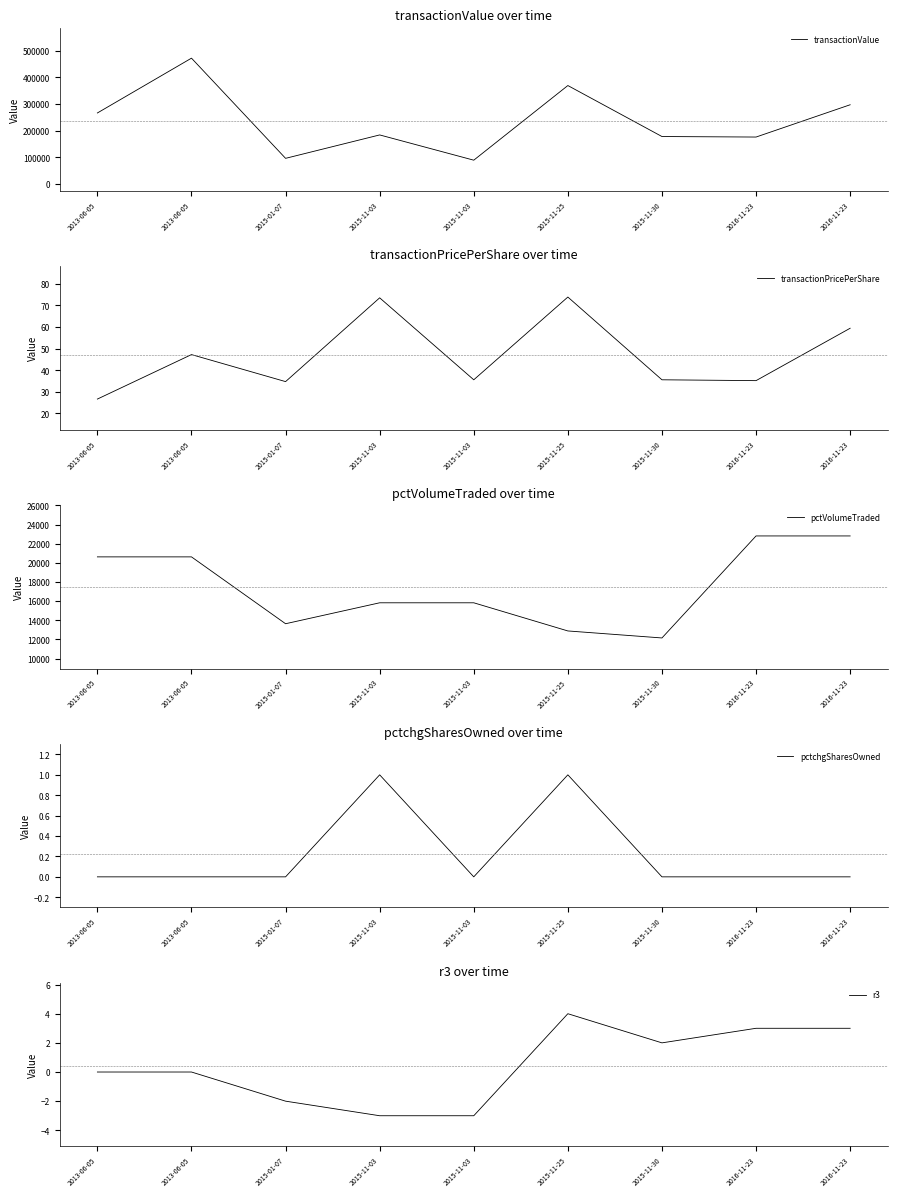

The pctchgSharesOwned series shows -0.6 at 2015-11-30. True or false?

False